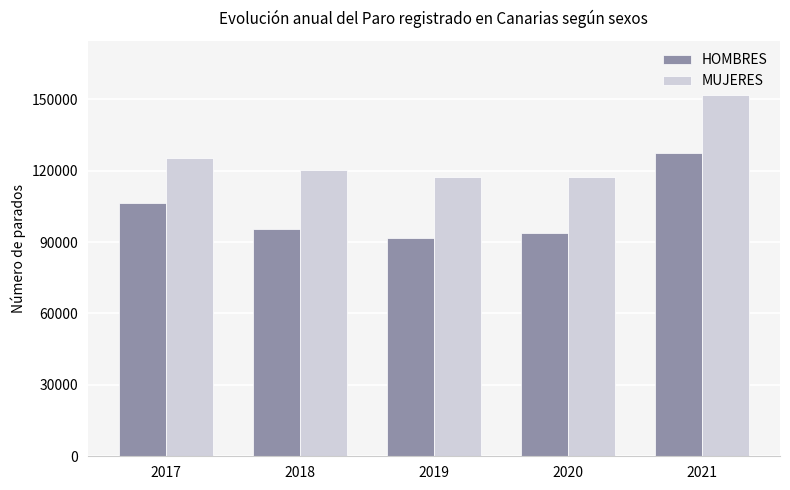

What is the maximum value for MUJERES?

151726